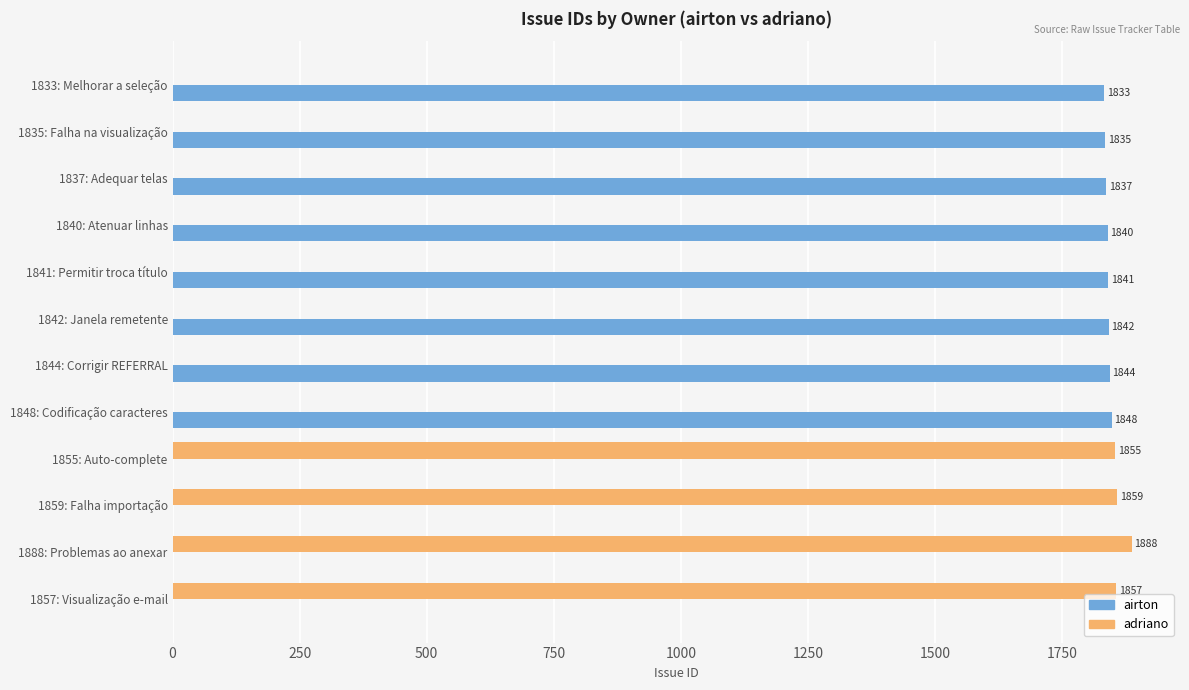

At which category is the sum across all series the highest?

1888: Problemas ao anexar